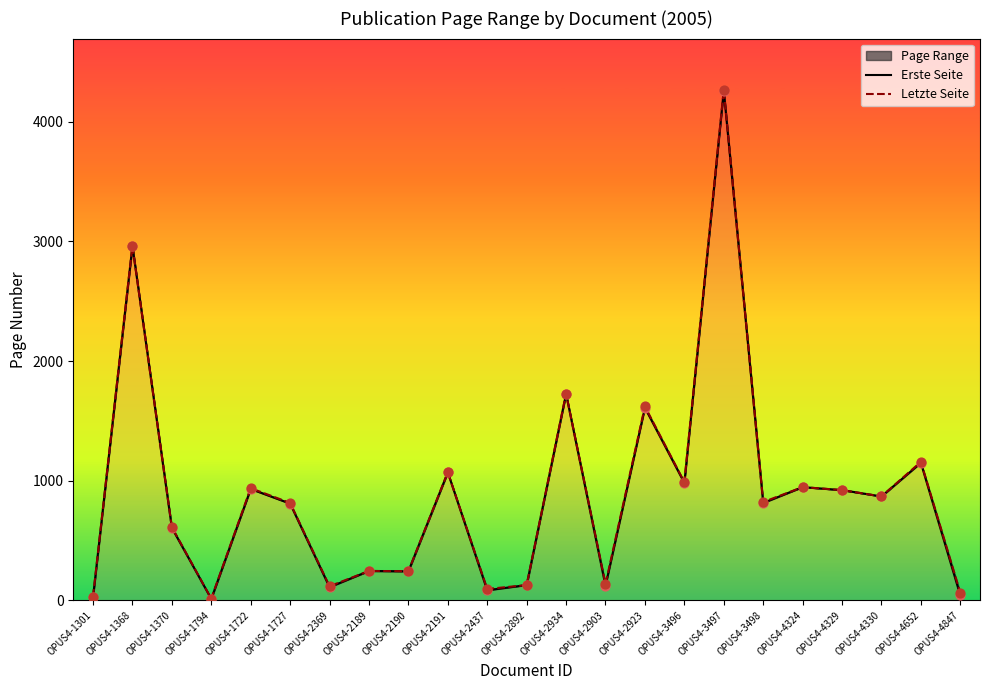

Which series contains the highest Y value?

Letzte Seite